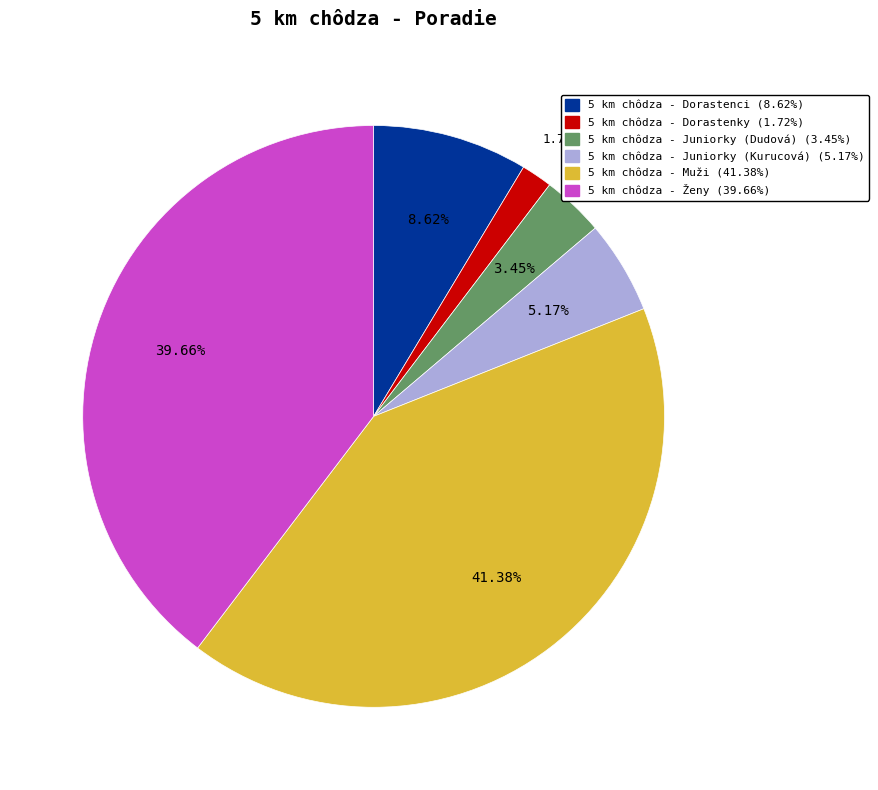

To the nearest percent, what percentage of the pie is 5 km chôdza - Ženy?

40%